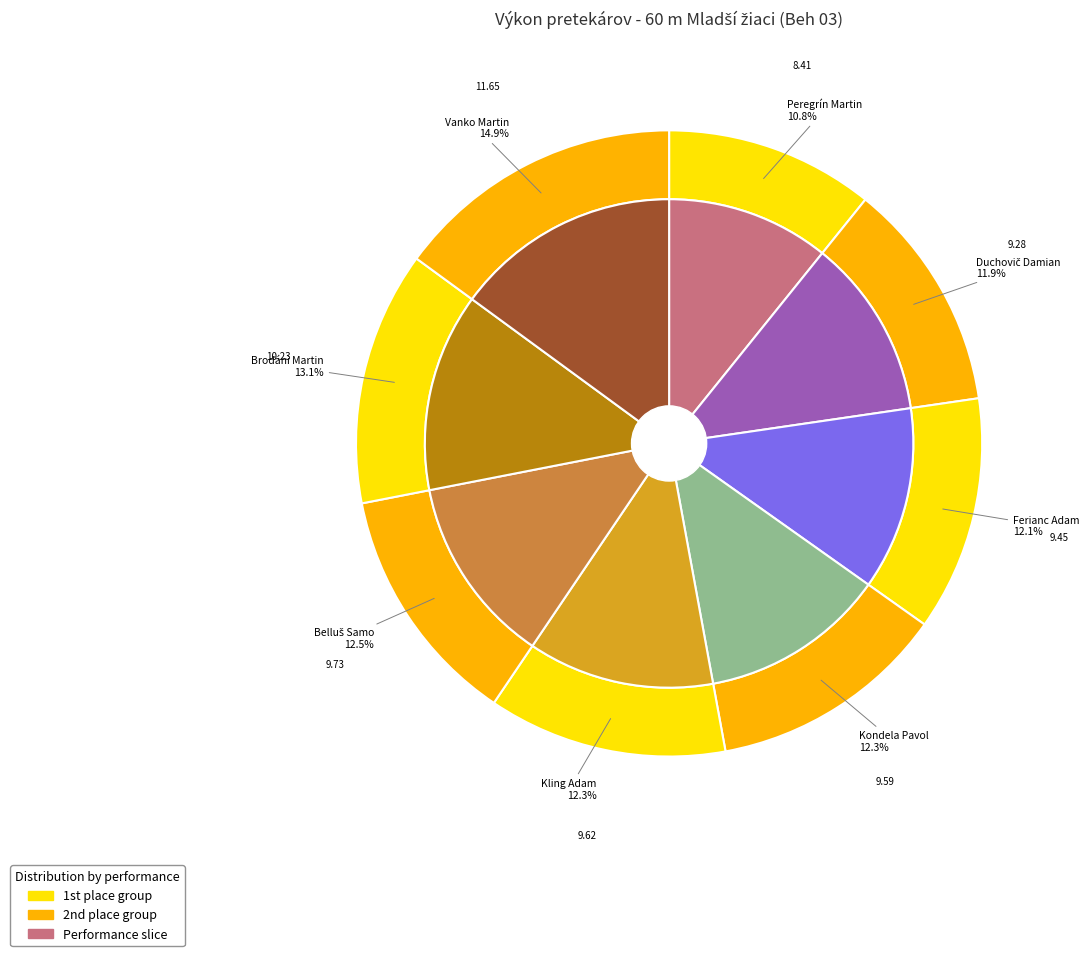

Is there a majority slice in this chart?

No